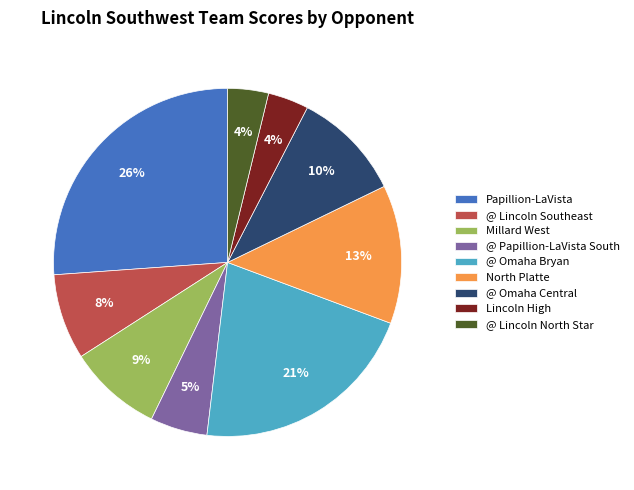

Is the sum of @ Lincoln North Star and Millard West greater than half?

No